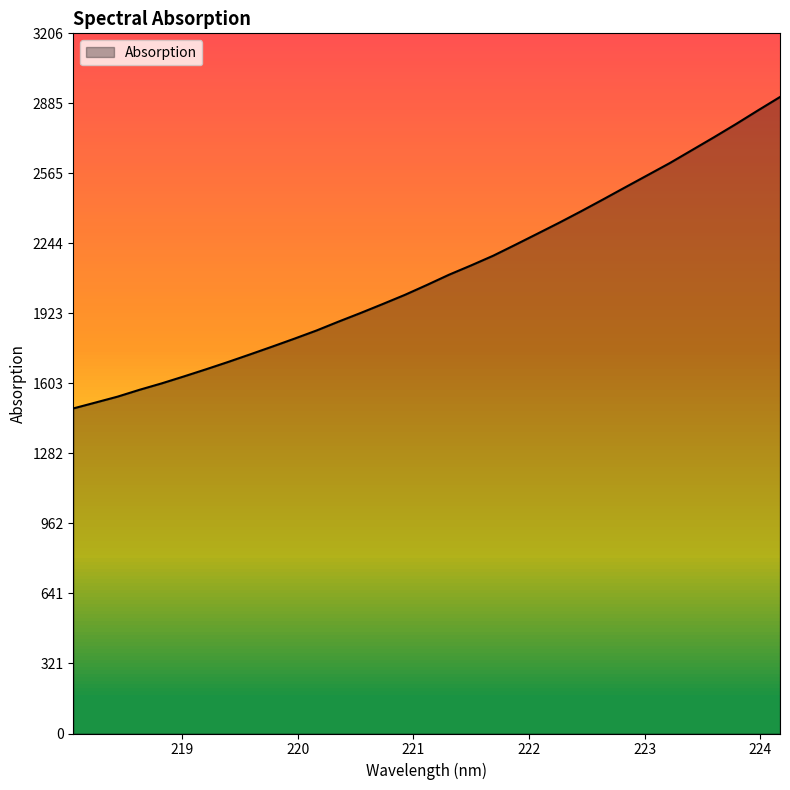

What is the difference between the maximum and minimum values?

1426.0